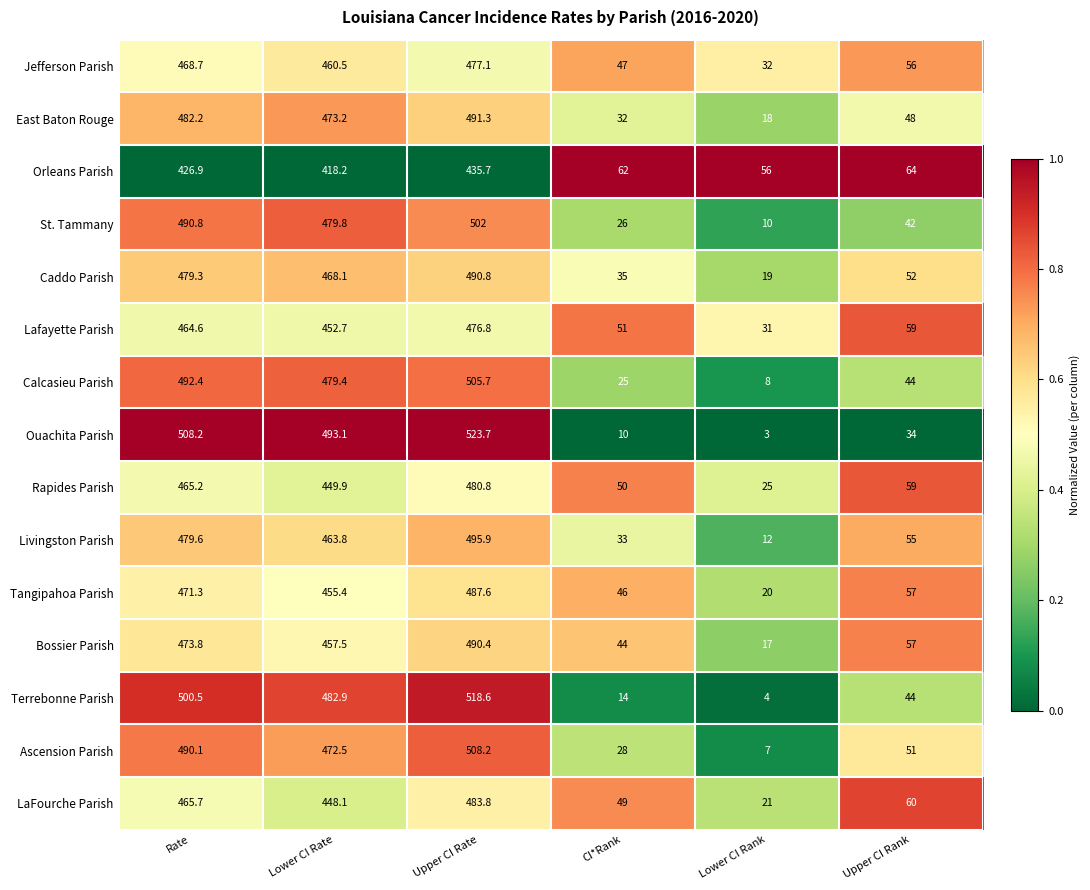

Where is Caddo Parish nearest to the value 254?

Upper CI Rank